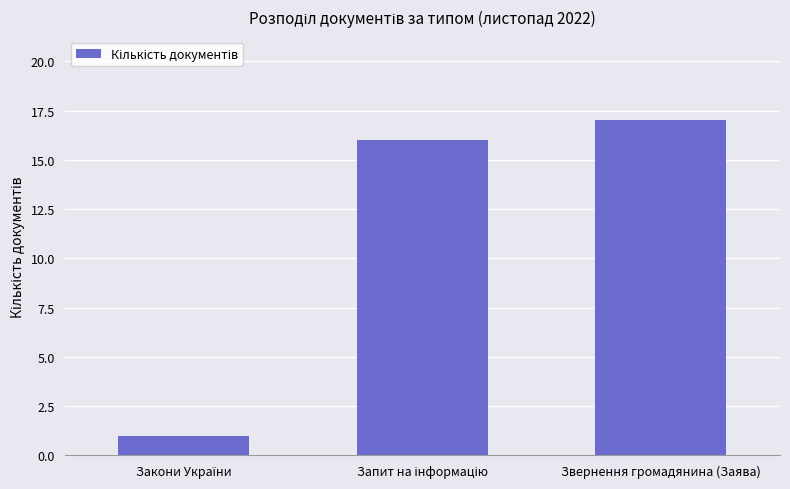

True or false: the data shows 17 at Звернення громадянина (Заява).

True